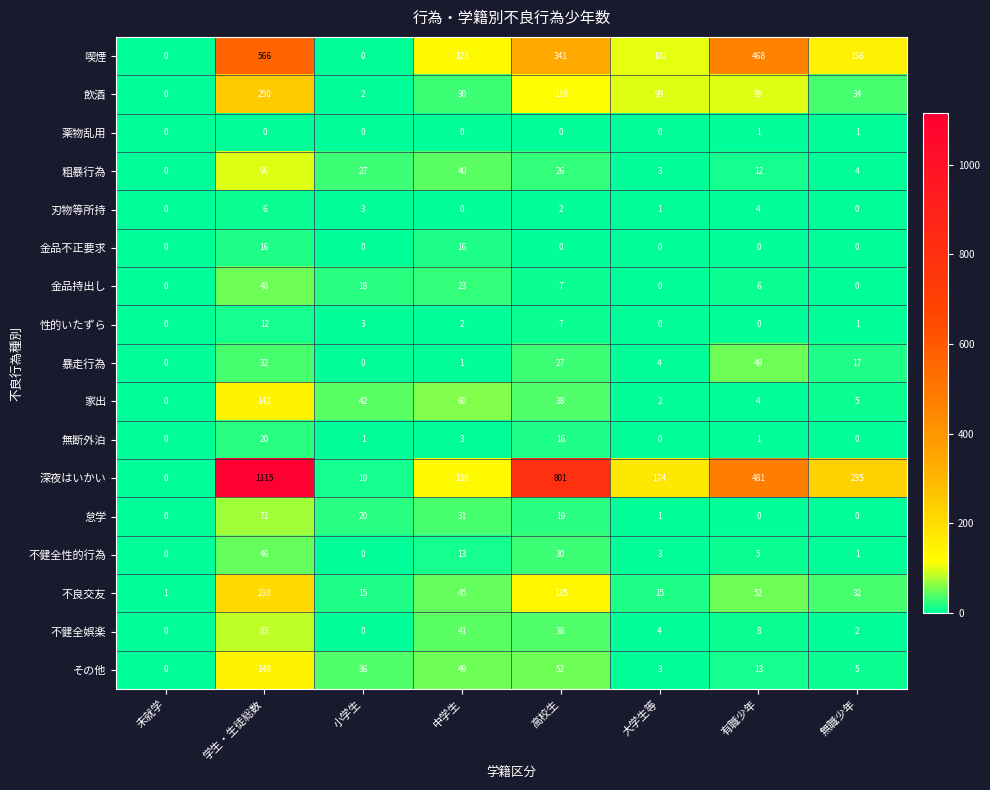

Which series changed the most between 大学生等 and 無職少年?

飲酒